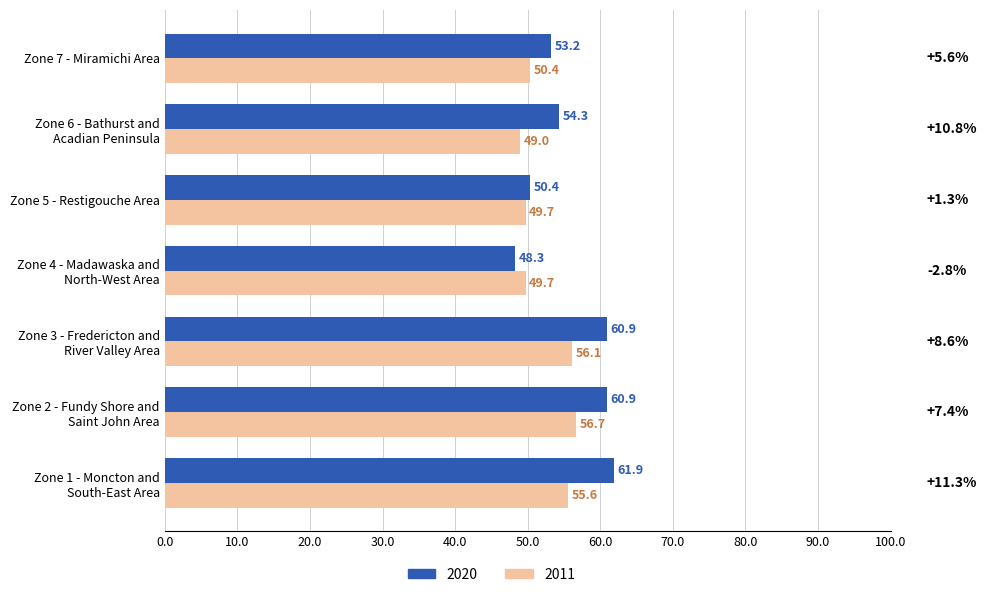

Which series changed the most between Zone 4 - Madawaska and
North-West Area and Zone 5 - Restigouche Area?

2020